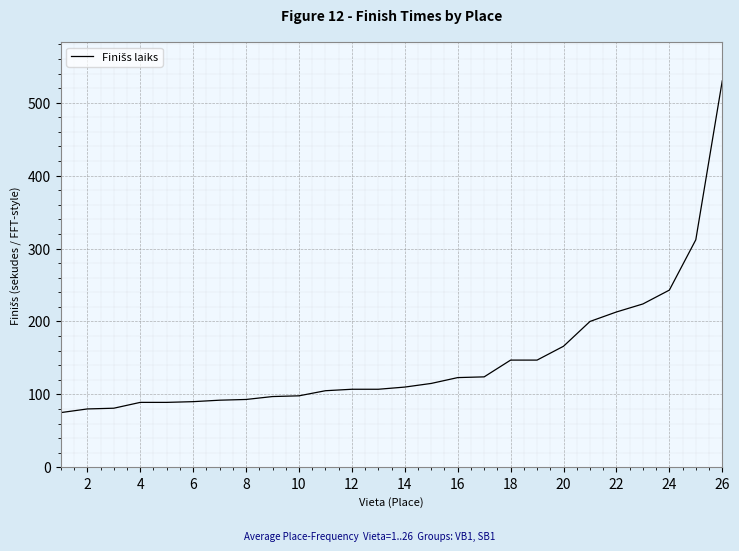

What is the maximum value shown in the chart?

530